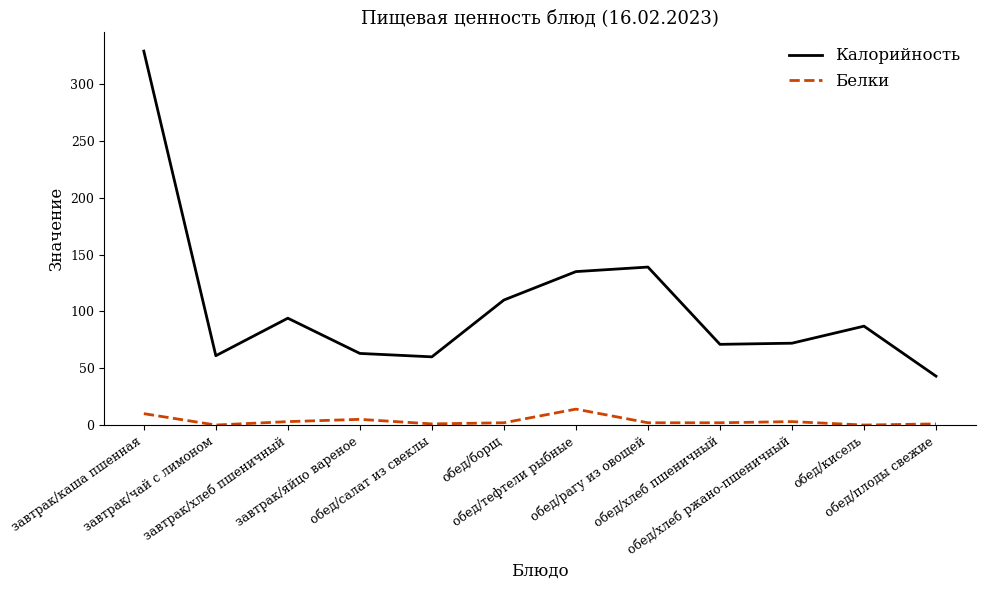

True or false: Калорийность and Белки cross at least once.

False